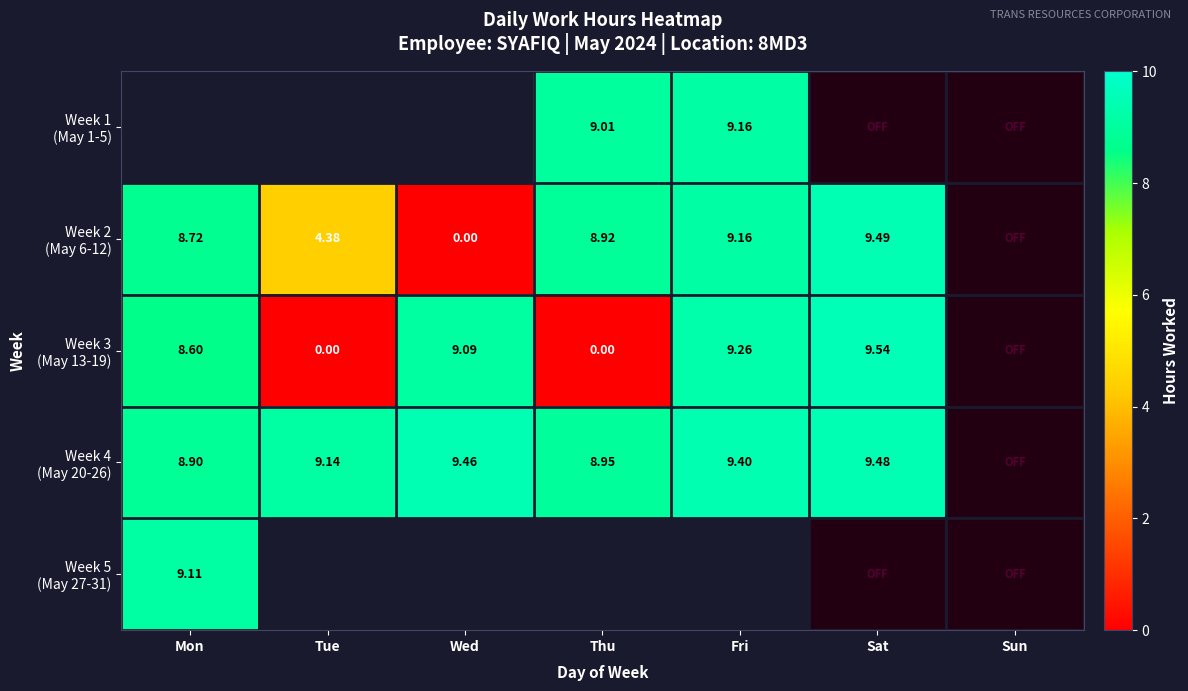

At which label is Week 4 (May 20-26) closest to 9?

Thu